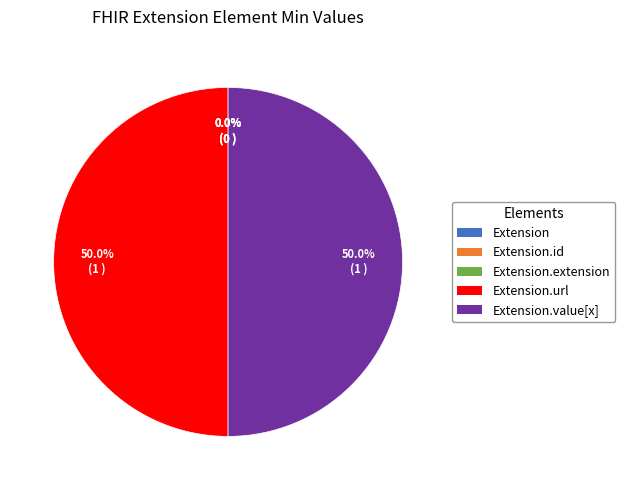

Which category has the smallest portion of the pie?

Extension